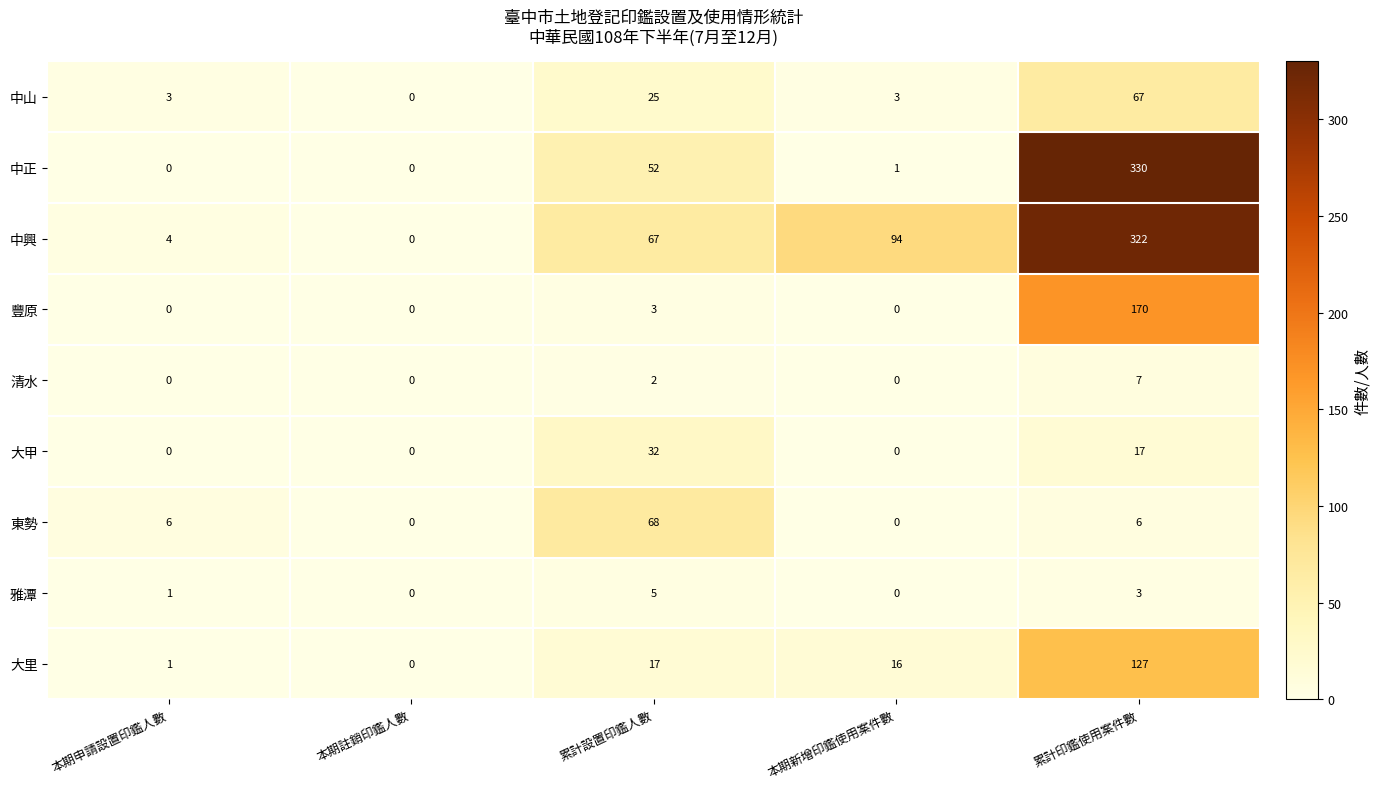

What is the average value of the 豐原 series?

35